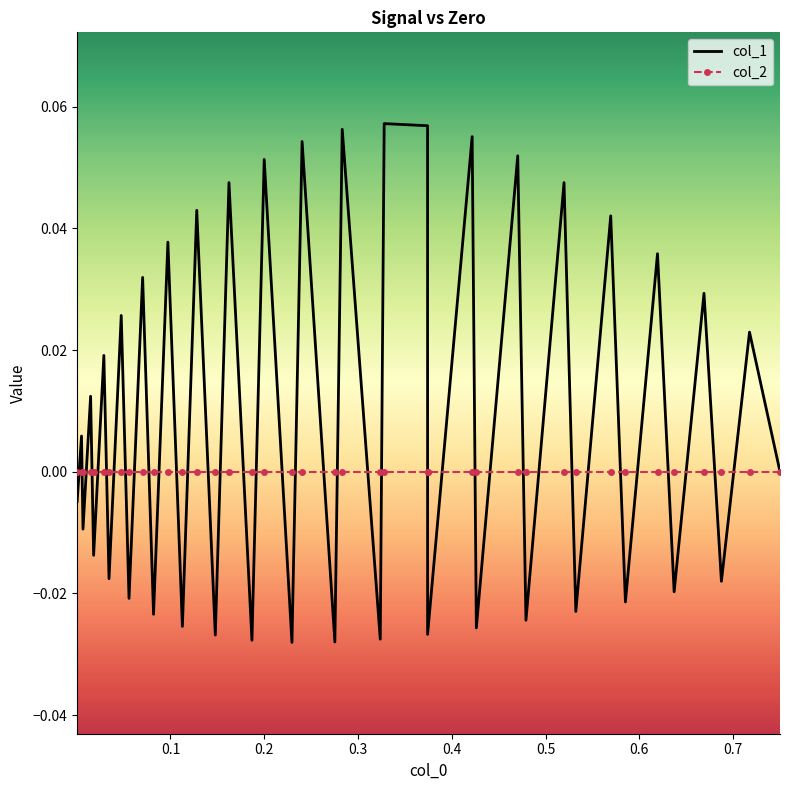

List the series in order of their peak value, highest first.

col_1, col_2